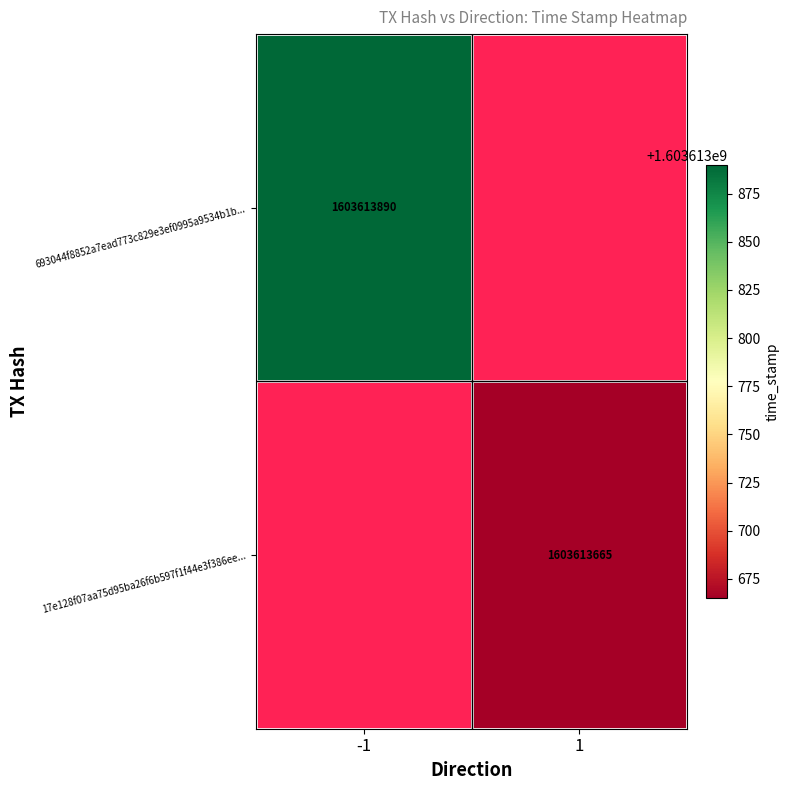

Is it true that 693044f8852a7ead773c829e3ef0995a9534b1b... equals 2374394560 at -1?

False